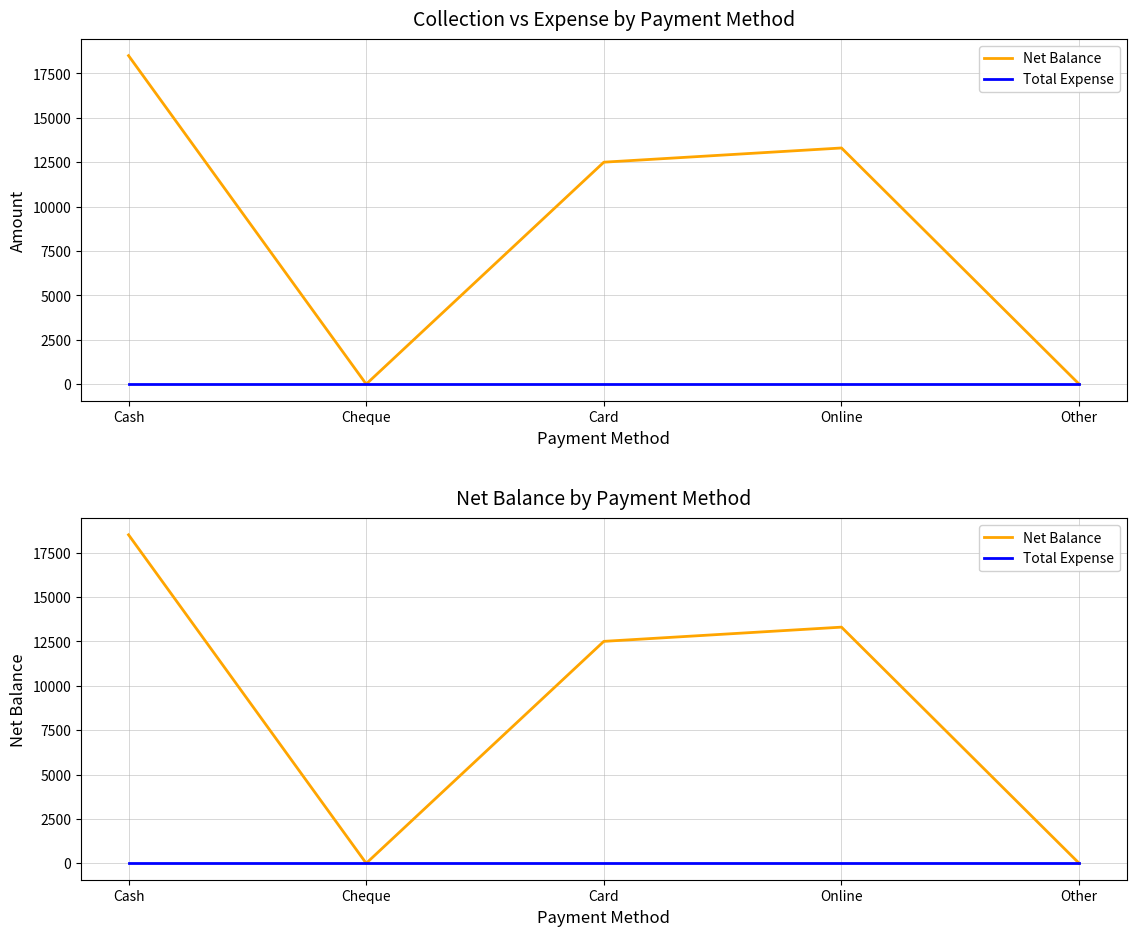

What position from the left is Card?

3